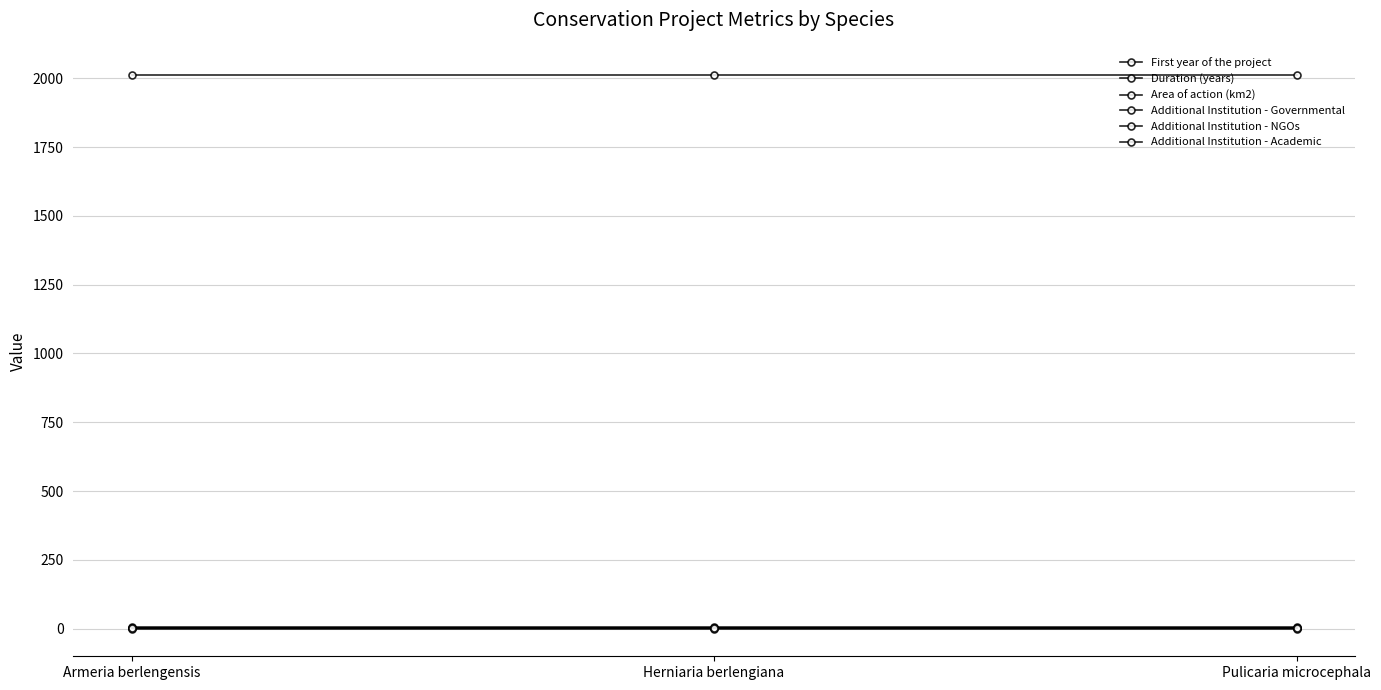

How many distinct data groups are displayed?

6